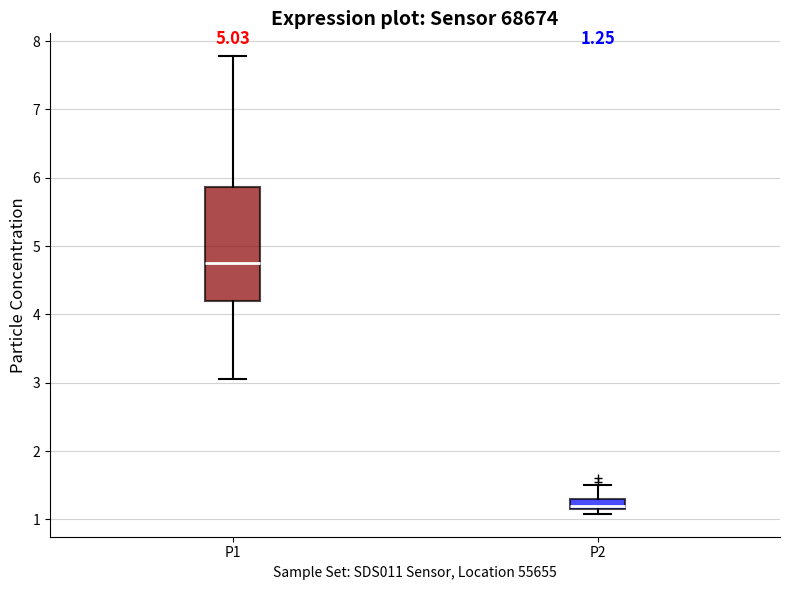

Which box's median line is the highest?

P1